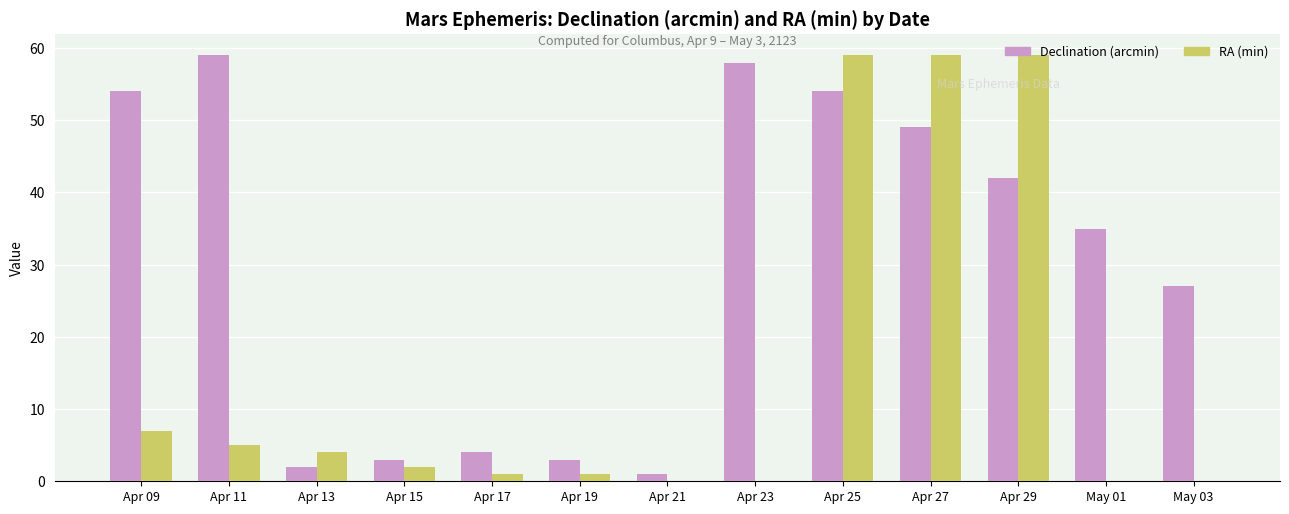

What is the difference between the RA (min) values at Apr 11 and Apr 25?

54